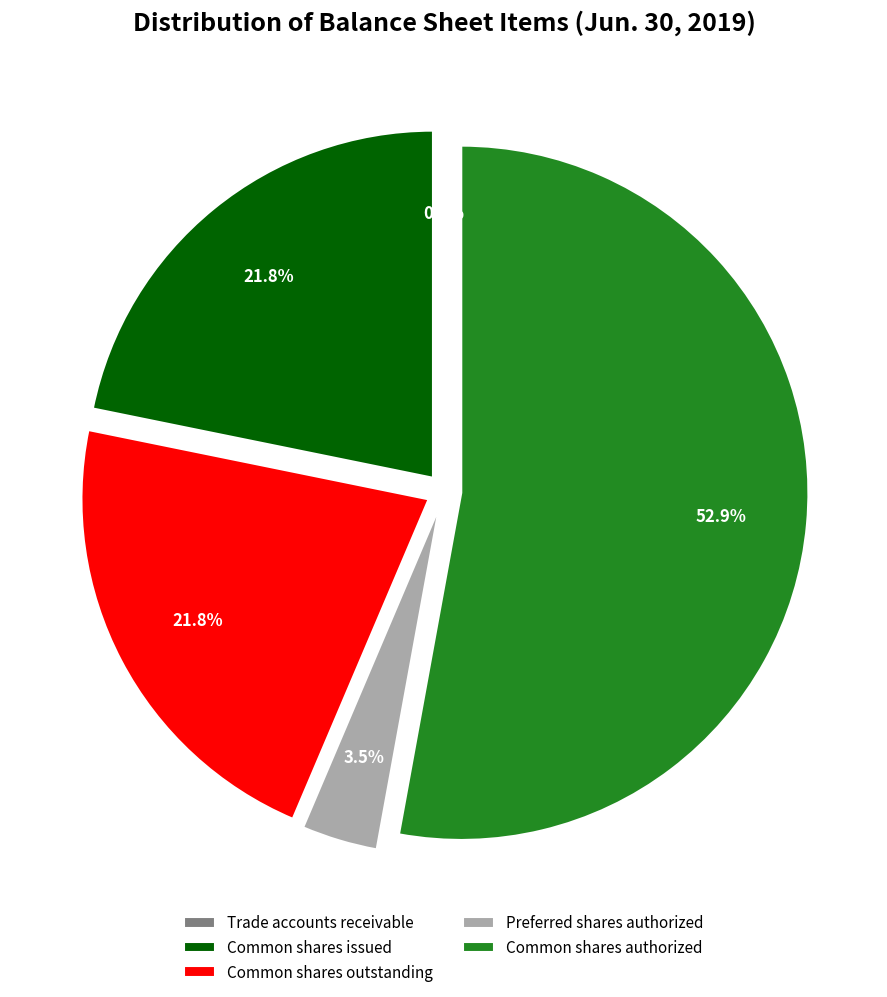

Approximately how many times larger is the value at Common shares issued compared to Common shares outstanding?

1.0